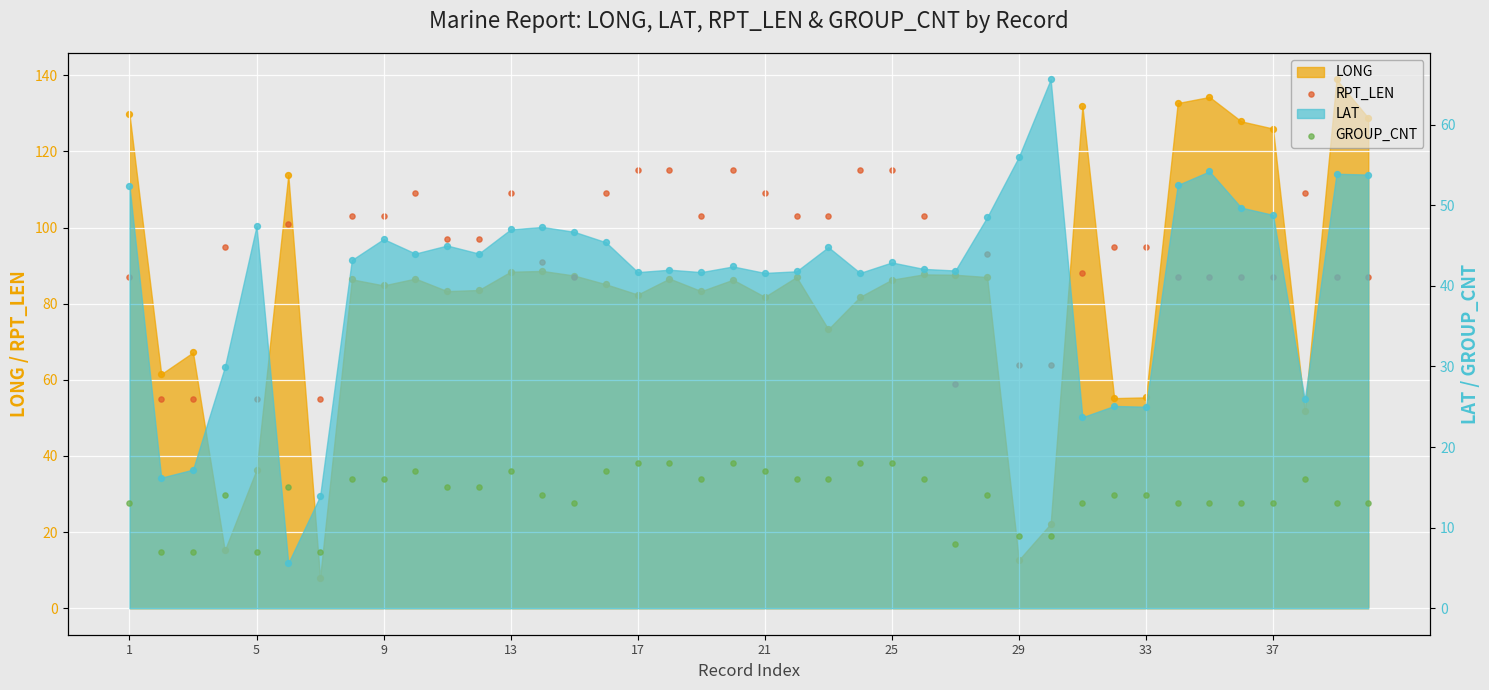

Which series has the largest total across all categories?

RPT_LEN